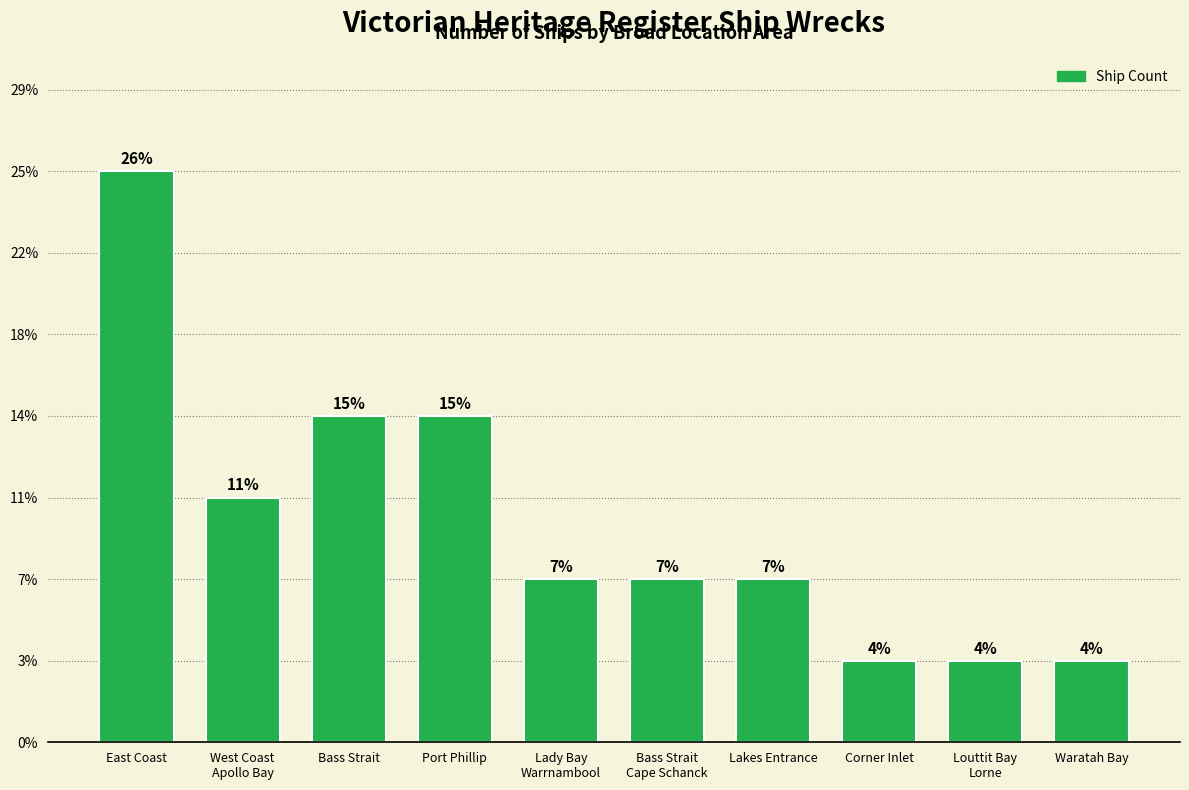

Does the chart contain any negative values?

No